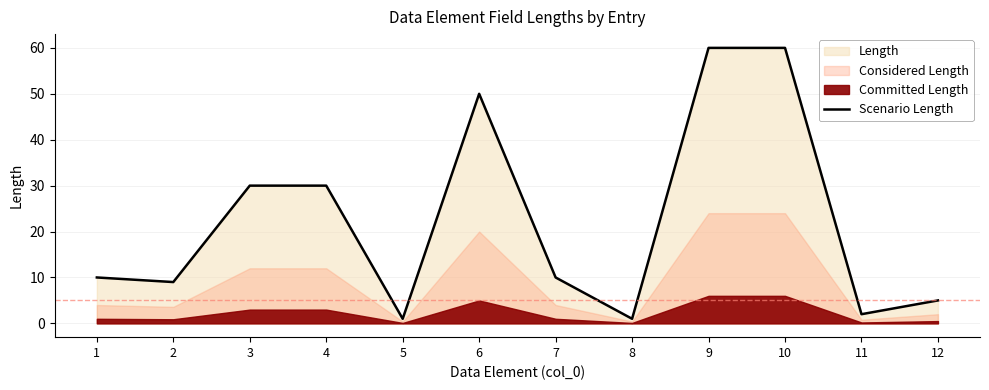

What is the difference between the values at 2 and 1?

1